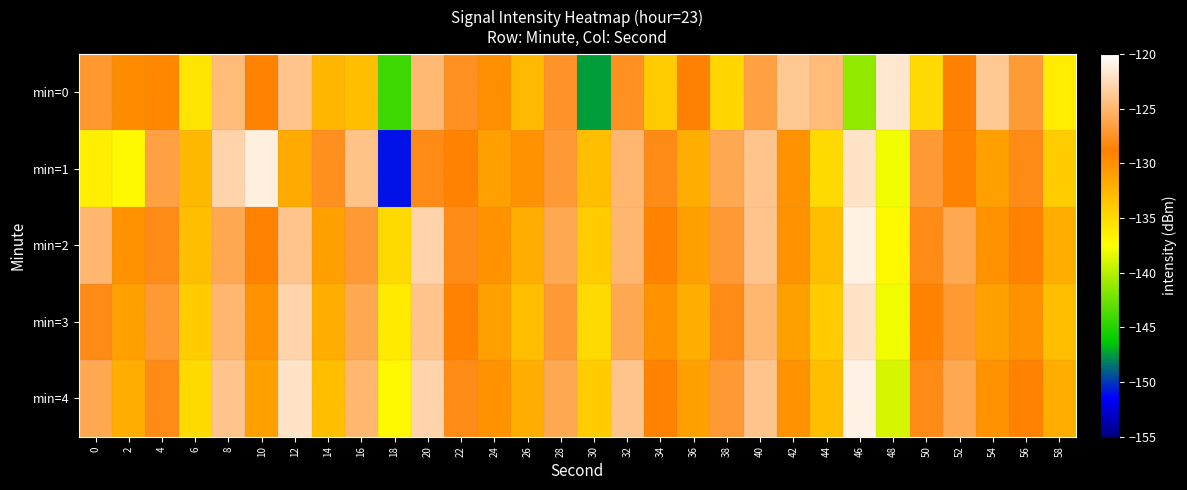

Reading right to left, list all the values displayed in this chart.

min=0: 58=-136.2	56=-126.9	54=-123.8	52=-128.6	50=-134.9	48=-121.7	46=-141.2	44=-124.7	42=-123.8	40=-126.5	38=-134.7	36=-128.7	34=-133.9	32=-127.6	30=-147.5	28=-127.5	26=-132.8	24=-129.7	22=-127.6	20=-124.8	18=-144.1	16=-133.1	14=-132.5	12=-124.1	10=-128.9	8=-124.7	6=-135.6	4=-129.4	2=-129.7	0=-127.1
min=1: 58=-134.0	56=-128.0	54=-131.0	52=-129.0	50=-127.0	48=-138.0	46=-122.0	44=-135.0	42=-130.0	40=-124.0	38=-126.0	36=-132.0	34=-128.0	32=-125.0	30=-133.0	28=-127.0	26=-130.0	24=-131.0	22=-129.0	20=-128.0	18=-151.0	16=-124.1	14=-127.7	12=-131.7	10=-121.2	8=-122.9	6=-132.7	4=-126.5	2=-137.1	0=-136.4
min=2: 58=-132.0	56=-129.0	54=-130.0	52=-126.0	50=-128.0	48=-137.0	46=-121.0	44=-133.0	42=-130.0	40=-124.0	38=-127.0	36=-131.0	34=-129.0	32=-125.0	30=-134.0	28=-126.0	26=-132.0	24=-130.0	22=-128.0	20=-123.0	18=-135.0	16=-127.0	14=-131.0	12=-124.0	10=-129.0	8=-126.0	6=-133.0	4=-128.0	2=-130.0	0=-125.0
min=3: 58=-133.0	56=-130.0	54=-131.0	52=-127.0	50=-129.0	48=-138.0	46=-122.0	44=-134.0	42=-131.0	40=-125.0	38=-128.0	36=-132.0	34=-130.0	32=-126.0	30=-135.0	28=-127.0	26=-133.0	24=-131.0	22=-129.0	20=-124.0	18=-136.0	16=-126.0	14=-132.0	12=-123.0	10=-130.0	8=-125.0	6=-134.0	4=-127.0	2=-131.0	0=-128.0
min=4: 58=-132.0	56=-129.0	54=-130.0	52=-126.0	50=-128.0	48=-139.0	46=-121.0	44=-133.0	42=-130.0	40=-124.0	38=-127.0	36=-131.0	34=-129.0	32=-124.0	30=-134.0	28=-126.0	26=-132.0	24=-130.0	22=-128.0	20=-123.0	18=-137.0	16=-125.0	14=-133.0	12=-122.0	10=-131.0	8=-124.0	6=-135.0	4=-128.0	2=-132.0	0=-126.0